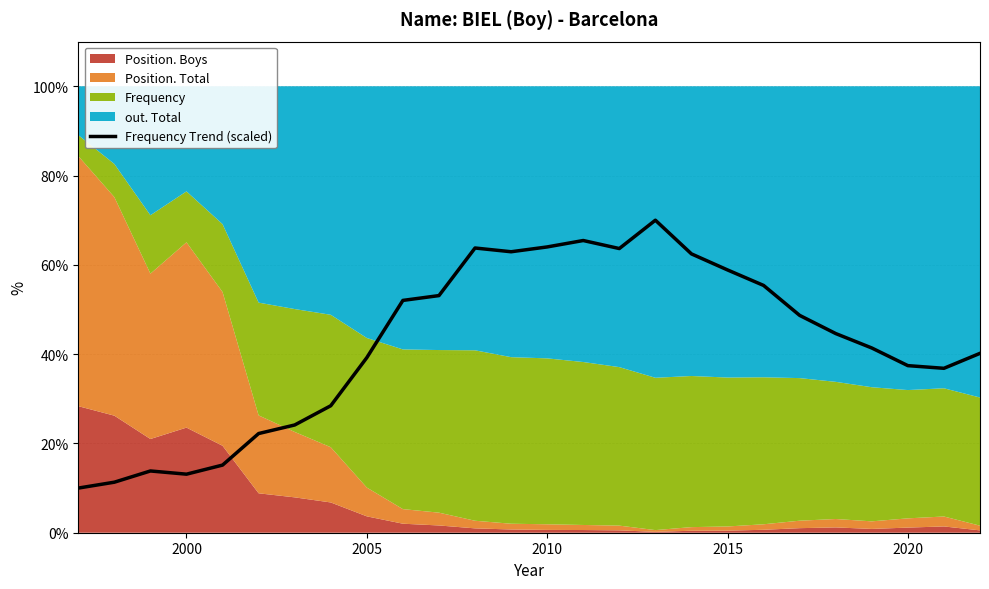

Is it true that Frequency Trend (scaled) equals 38.0 at 2015?

False